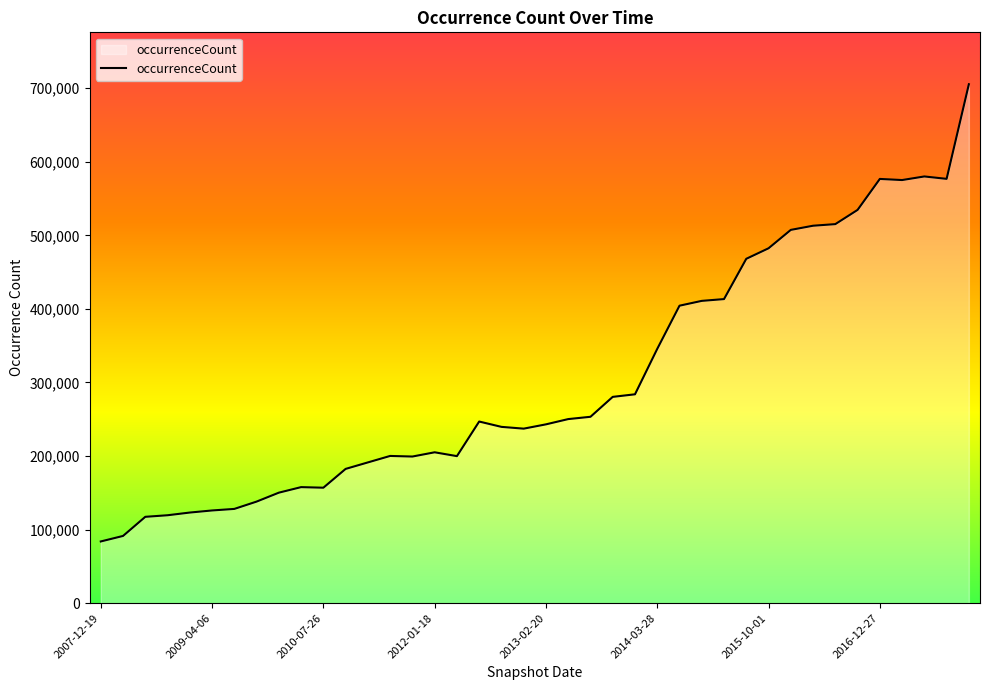

What is the difference between the maximum and minimum values?

621564